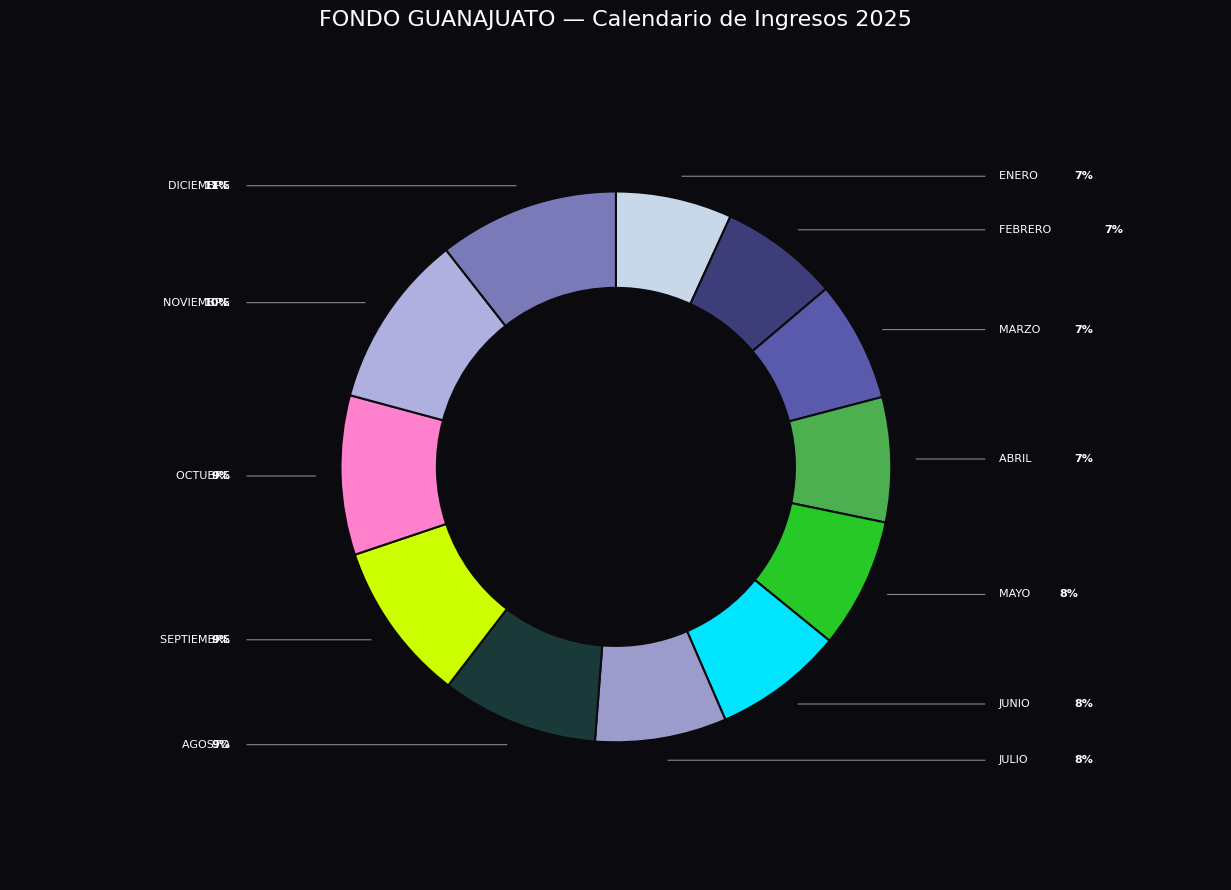

How many slices are in this pie chart?

12